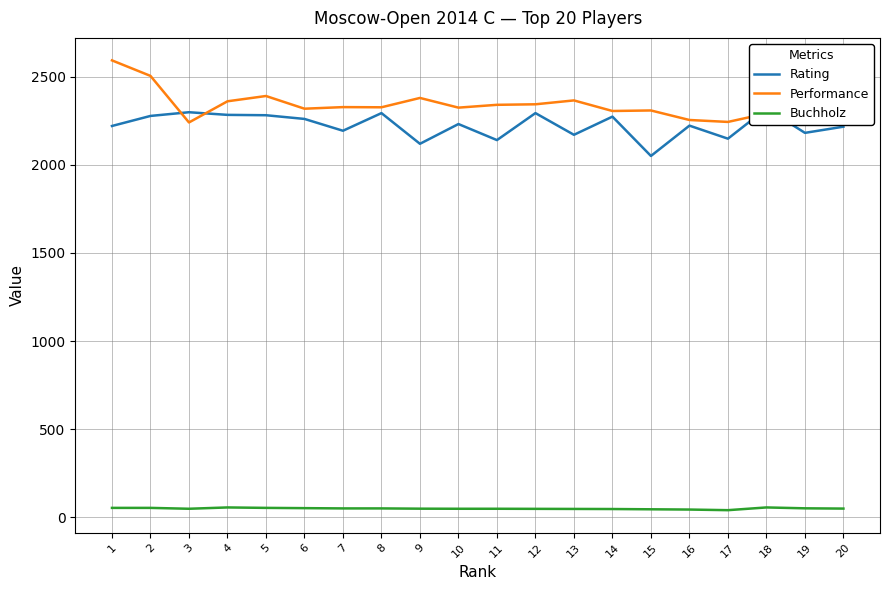

Reading left to right, extract all data points from this chart.

Rating: 1=2220.0	2=2277.0	3=2298.0	4=2283.0	5=2281.0	6=2260.0	7=2193.0	8=2293.0	9=2119.0	10=2231.0	11=2140.0	12=2293.0	13=2170.0	14=2273.0	15=2050.0	16=2222.0	17=2148.0	18=2319.0	19=2181.0	20=2216.0
Performance: 1=2592.0	2=2504.0	3=2240.0	4=2360.0	5=2390.0	6=2318.0	7=2327.0	8=2326.0	9=2379.0	10=2324.0	11=2340.0	12=2343.0	13=2365.0	14=2305.0	15=2308.0	16=2254.0	17=2243.0	18=2291.0	19=2278.0	20=2279.0
Buchholz: 1=54.5	2=54.5	3=49.5	4=57.0	5=54.5	6=53.0	7=51.5	8=51.5	9=50.0	10=49.5	11=49.5	12=49.0	13=48.5	14=48.0	15=46.5	16=45.0	17=41.5	18=57.0	19=52.0	20=50.5